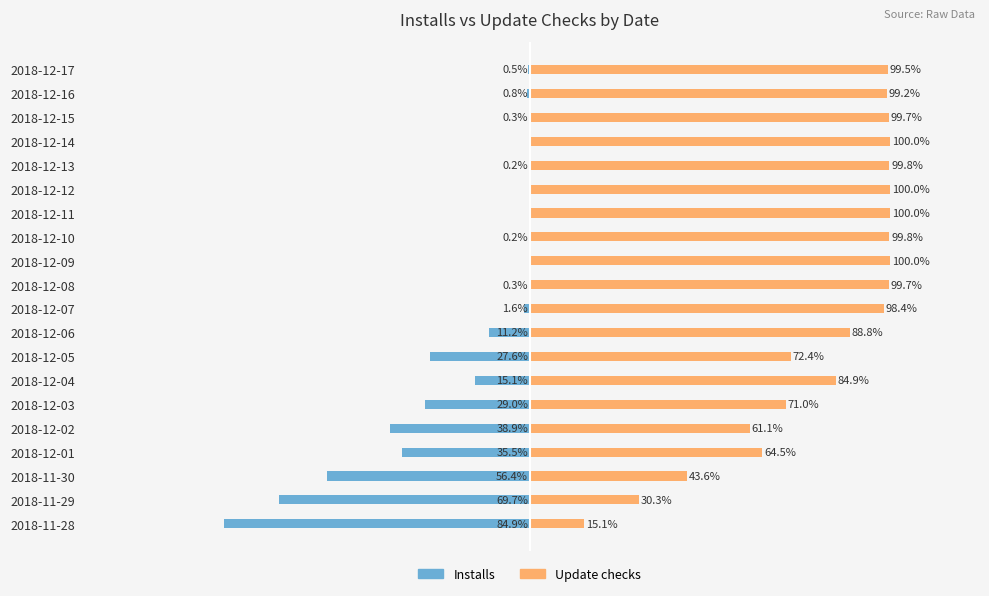

Between 11 and 9, which is larger?

11